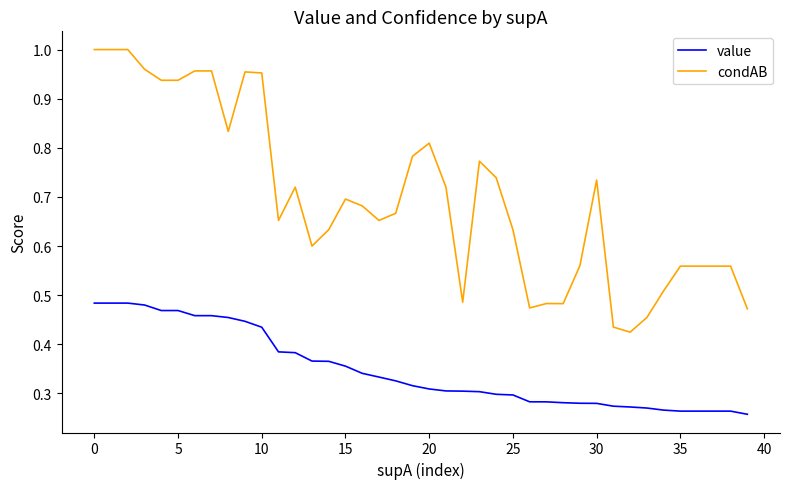

Which series has the widest spread of values?

condAB